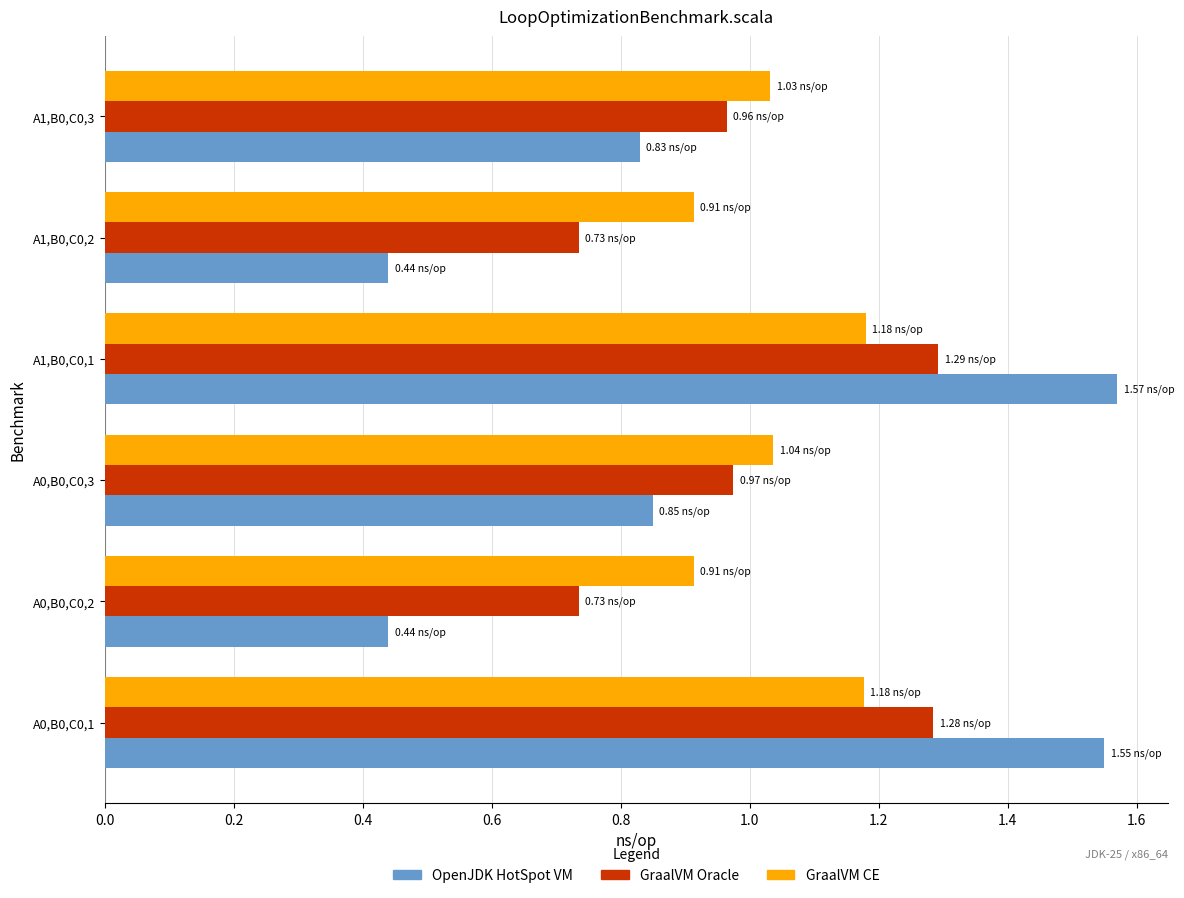

Rank the series at A1,B0,C0,1 from highest to lowest value.

OpenJDK HotSpot VM, GraalVM Oracle, GraalVM CE